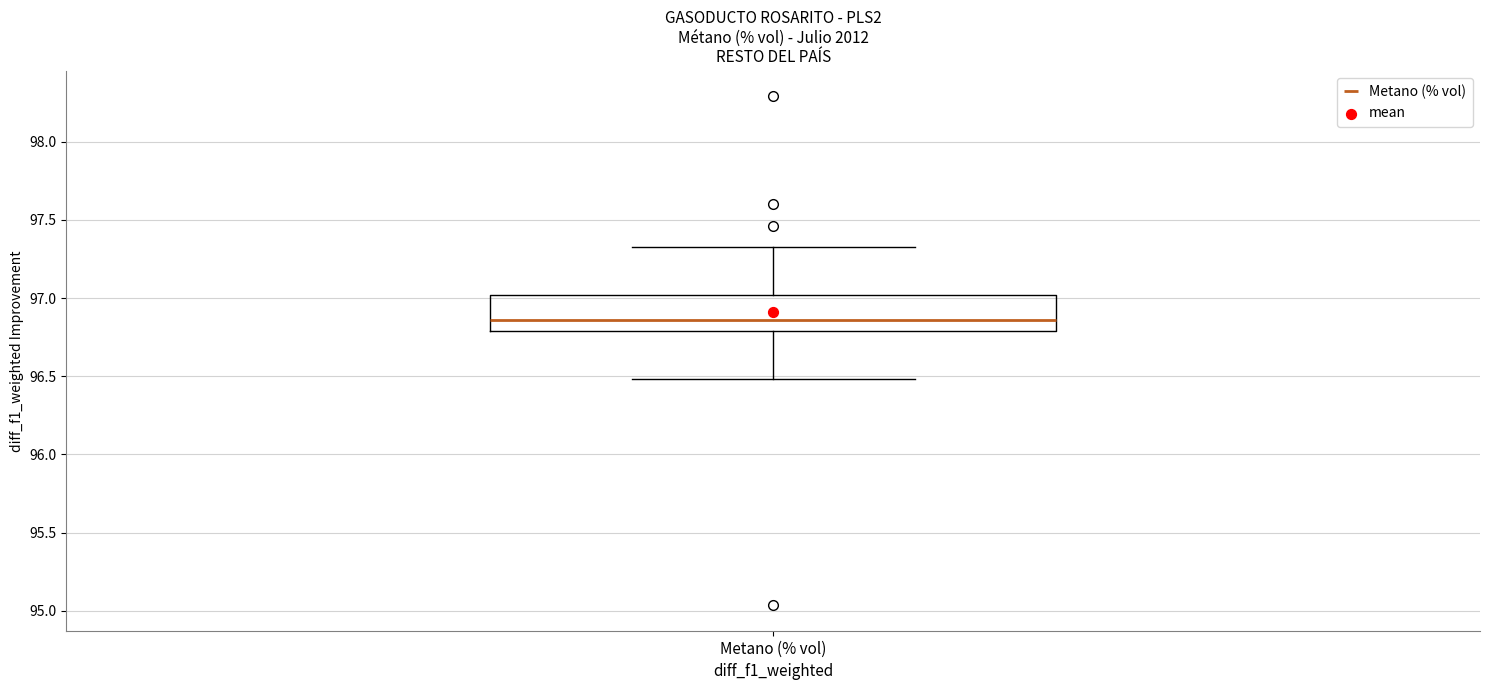

Where does the lower whisker of the box for Metano (% vol) end on the y-axis? The values are not printed on the chart, so give them approximately, as read against the axis.

96.50